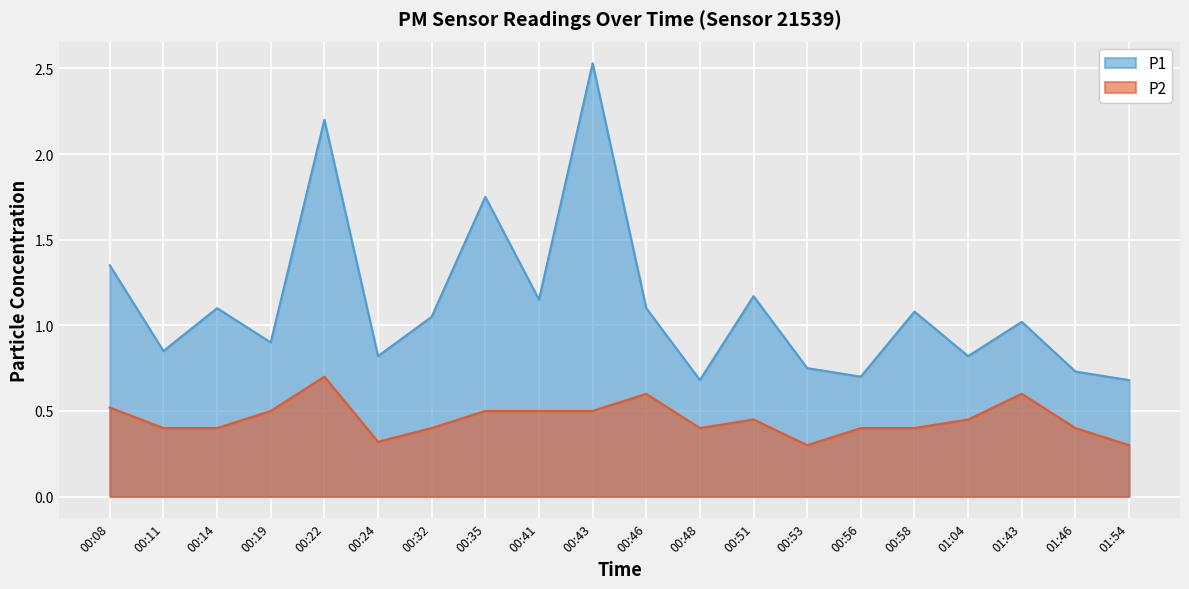

At how many categories does at least one series exceed 1?

11